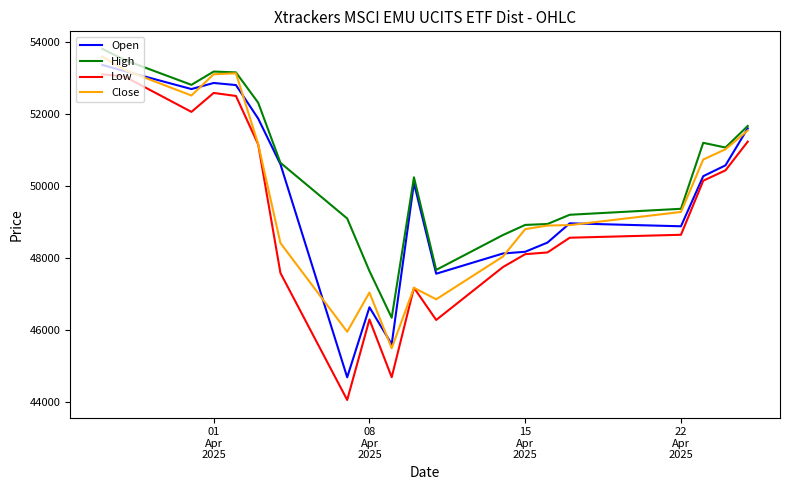

Which series has the widest spread of values?

Low